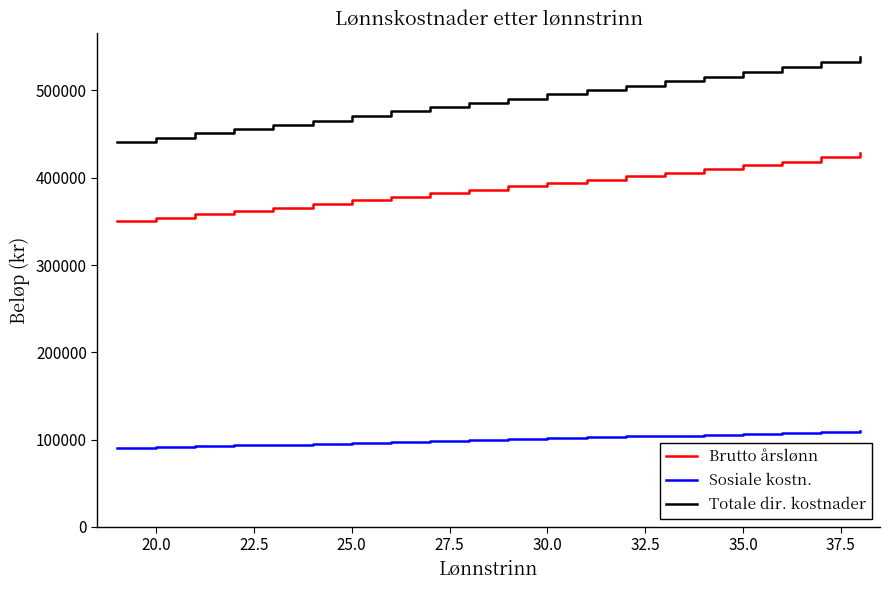

What is the lowest value of the Totale dir. kostnader series?

441381.0